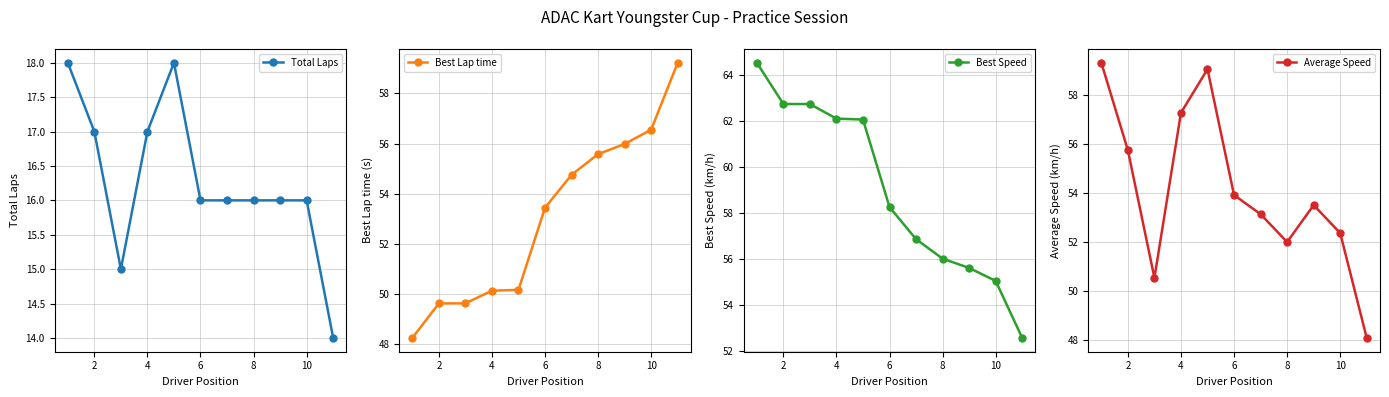

The value of Best Speed at 10 is 95.5. True or false?

False